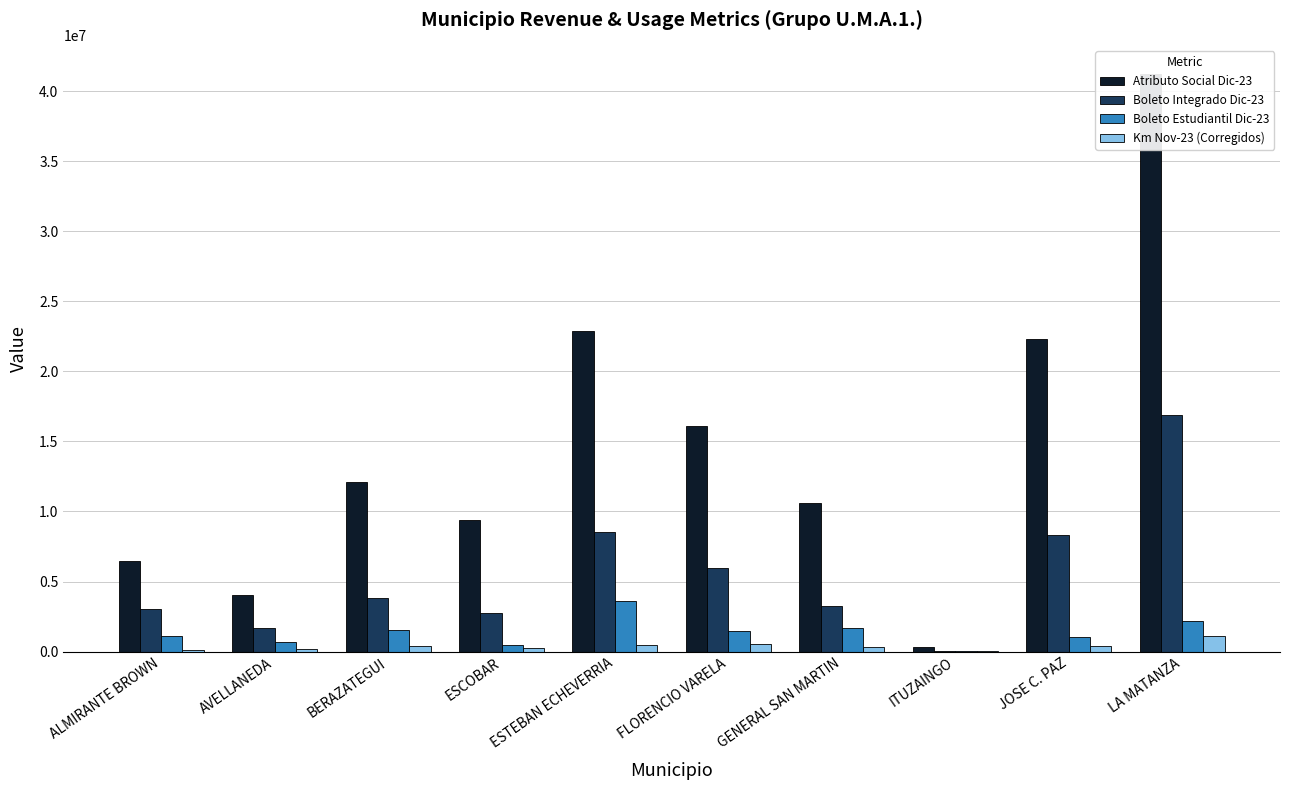

The value of Boleto Estudiantil Dic-23 at LA MATANZA is 3380177.1. True or false?

False